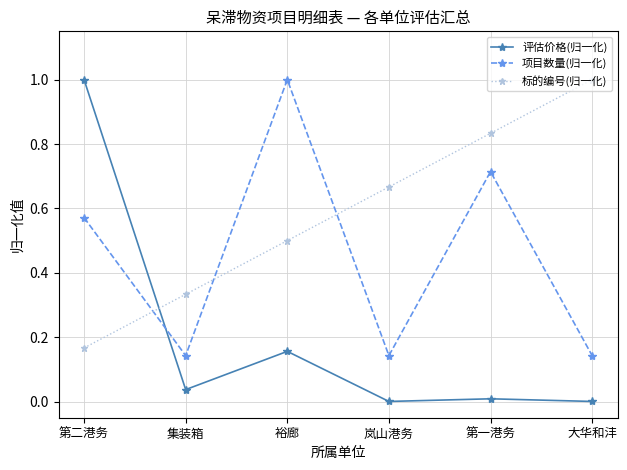

Does the chart display data point markers on the line(s)?

Yes